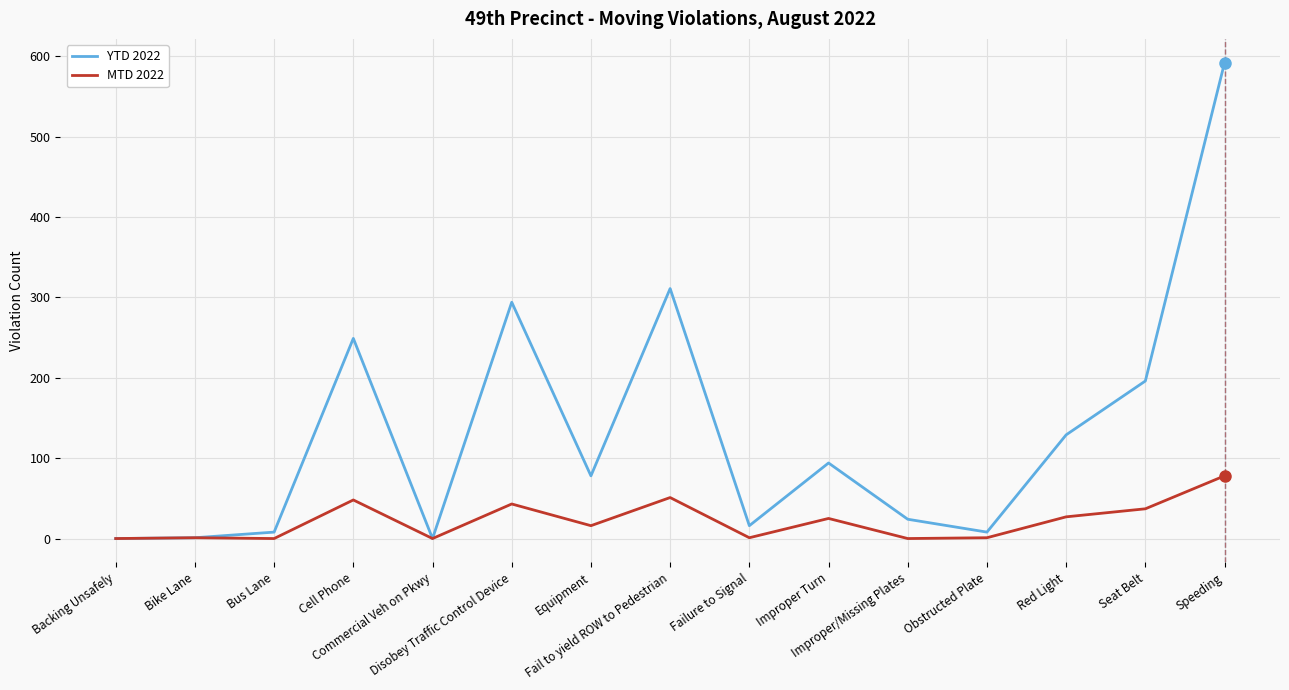

Which series has the largest range (max minus min)?

YTD 2022